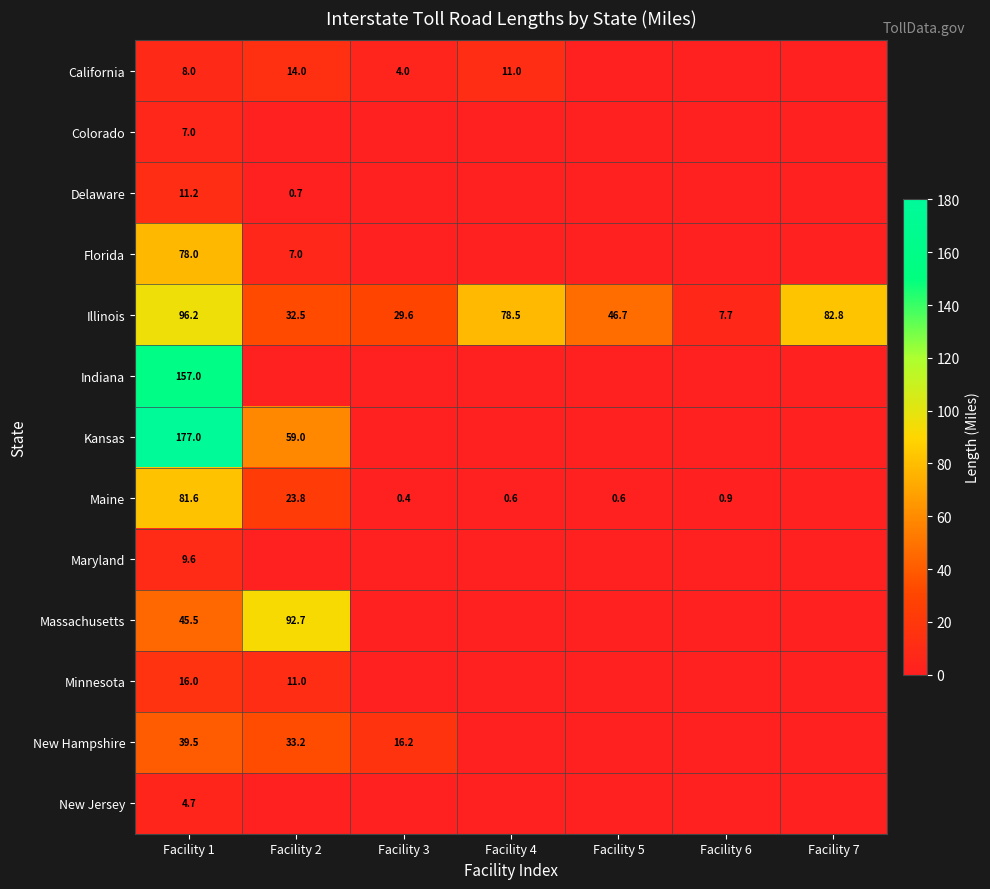

Is it true that California equals 7.6 at Facility 4?

False